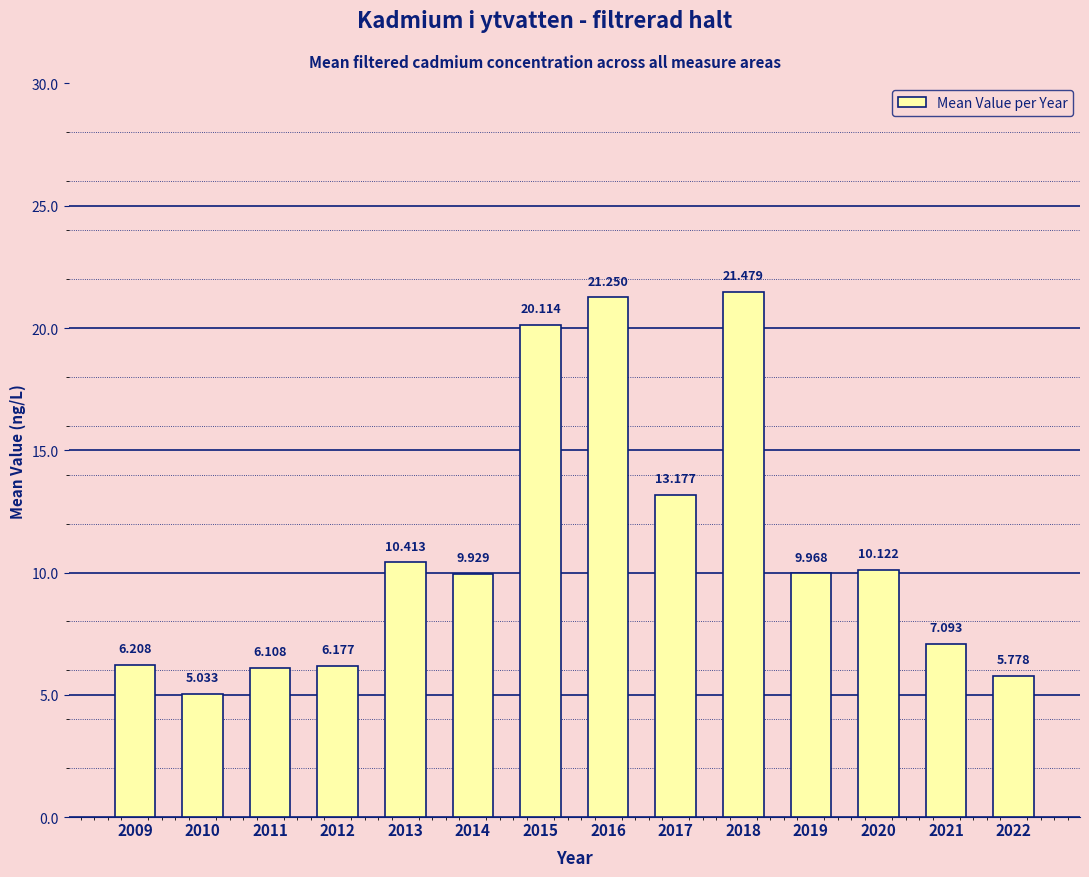

Are the bars horizontal?

No